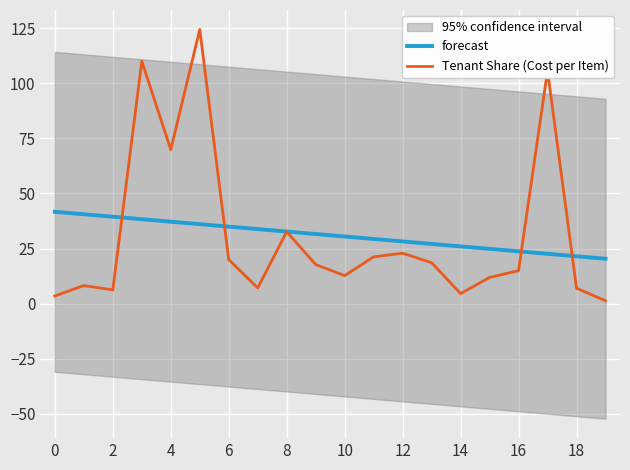

What is the highest value of the forecast series?

41.7